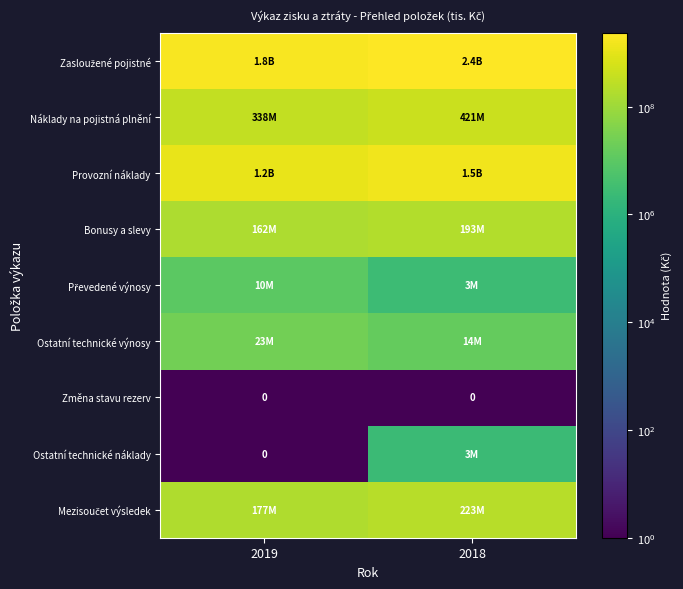

The Změna stavu rezerv series shows 0 at 2018. True or false?

True